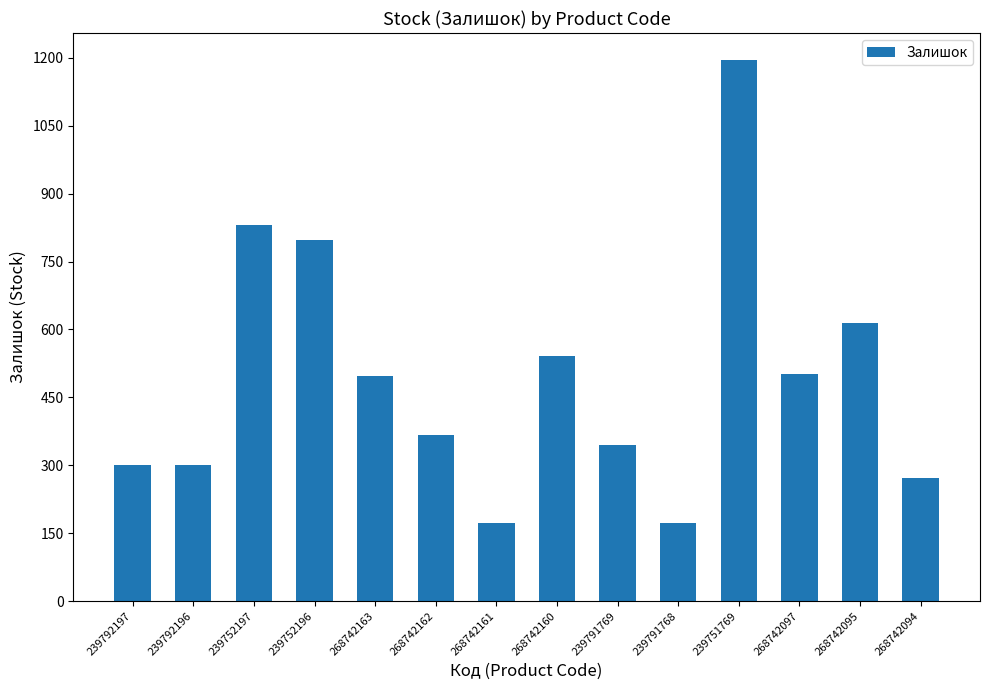

What is the change in value from 268742162 to 268742160?

+174